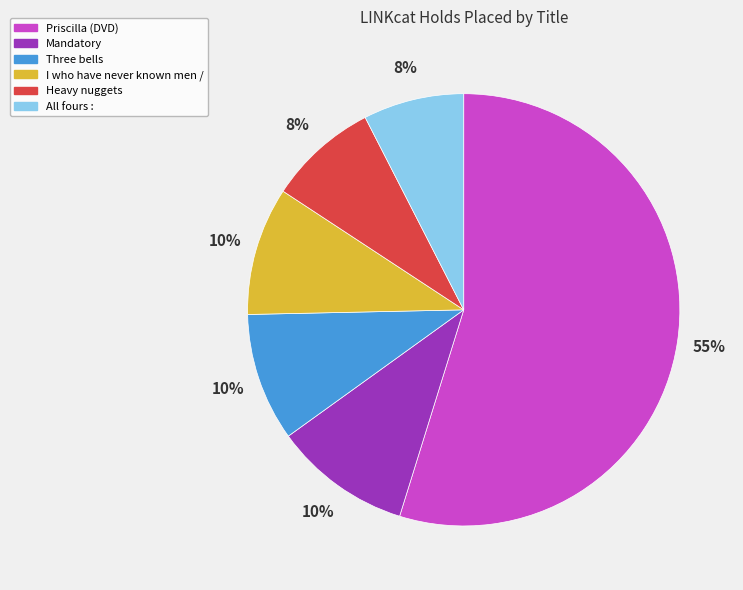

Combined, do Mandatory and Heavy nuggets account for over 50%?

No